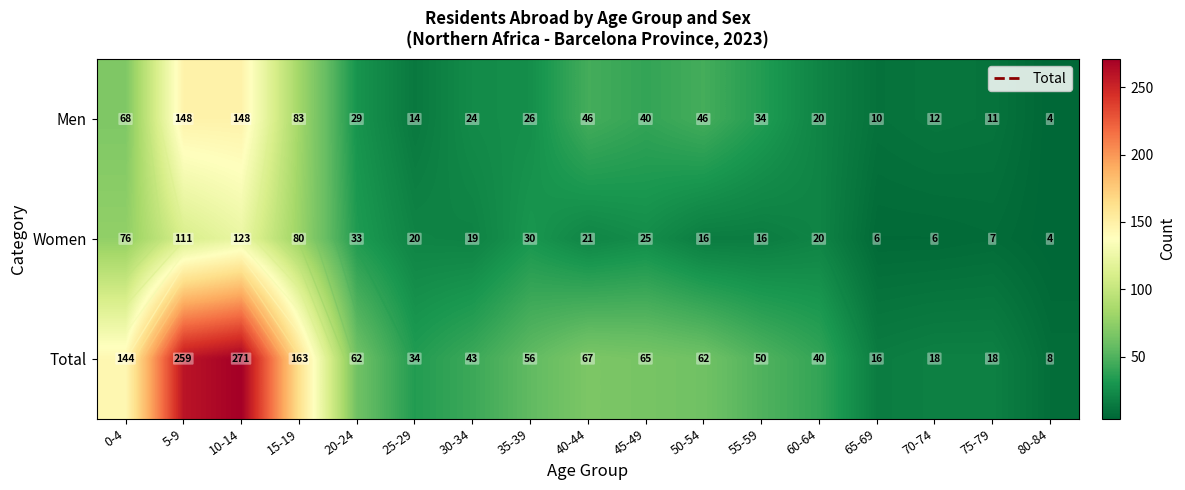

At which category does the chart reach its minimum across all series?

80-84